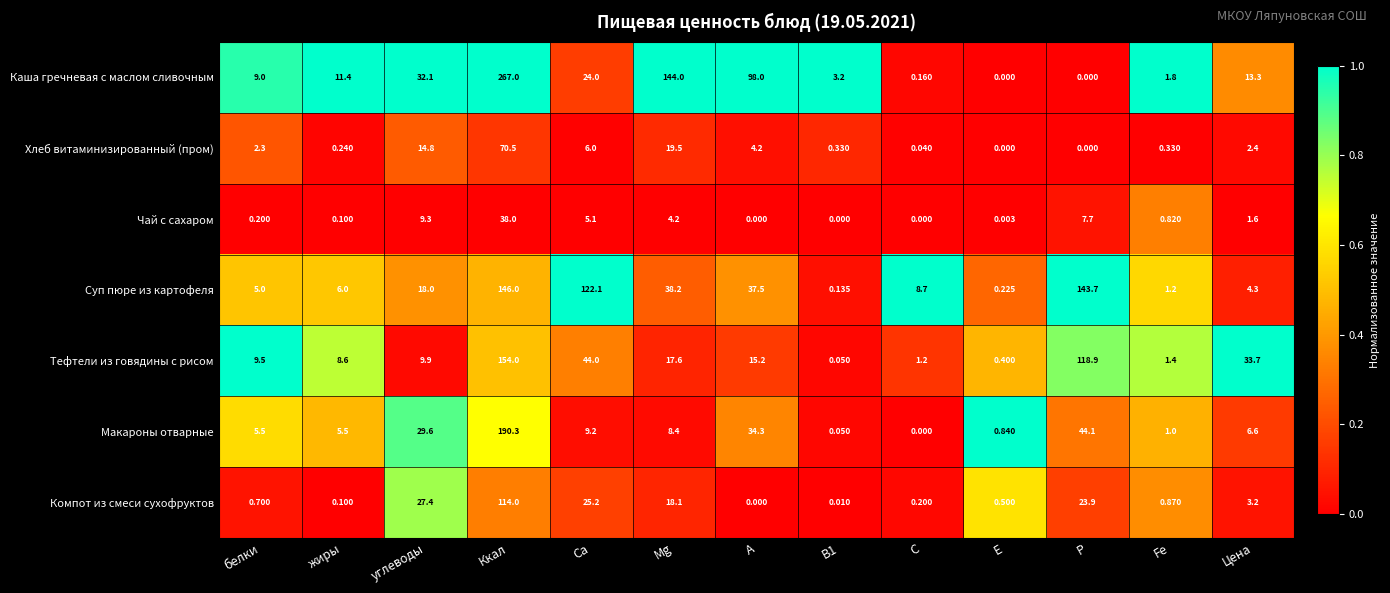

Where does the Хлеб витаминизированный (пром) series first go above 2?

белки